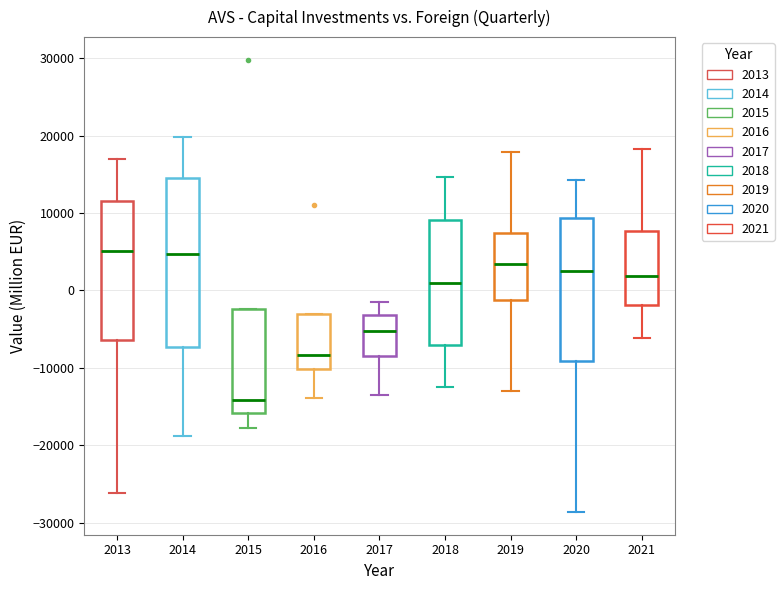

Reading left to right, read every box against the y-axis: the position of its median line, the range the box covers, and the ends of its whiskers. The values are not printed on the chart, so give them approximately, as read against the axis.

2013: median 5000, box -6000 to 12000, whiskers -26000 to 17000
2014: median 5000, box -7000 to 15000, whiskers -19000 to 20000
2015: median -14000, box -16000 to -2000, whiskers -18000 to -2000
2016: median -8000, box -10000 to -3000, whiskers -14000 to -3000
2017: median -5000, box -8000 to -3000, whiskers -14000 to -1000
2018: median 1000, box -7000 to 9000, whiskers -13000 to 15000
2019: median 3000, box -1000 to 7000, whiskers -13000 to 18000
2020: median 3000, box -9000 to 9000, whiskers -29000 to 14000
2021: median 2000, box -2000 to 8000, whiskers -6000 to 18000